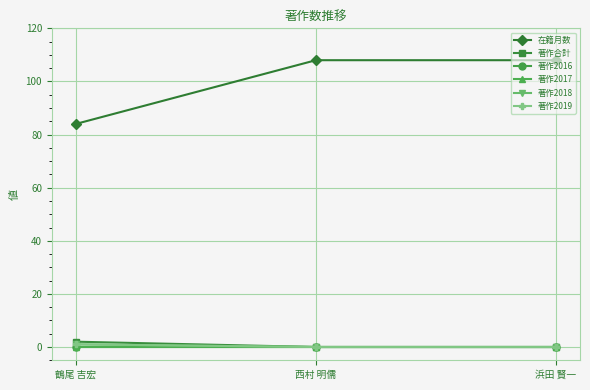

Reading left to right, extract all data points from this chart.

在籍月数: 鶴尾 吉宏=84	西村 明儒=108	浜田 賢一=108
著作合計: 鶴尾 吉宏=2	西村 明儒=0	浜田 賢一=0
著作2016: 鶴尾 吉宏=0	西村 明儒=0	浜田 賢一=0
著作2017: 鶴尾 吉宏=0	西村 明儒=0	浜田 賢一=0
著作2018: 鶴尾 吉宏=1	西村 明儒=0	浜田 賢一=0
著作2019: 鶴尾 吉宏=1	西村 明儒=0	浜田 賢一=0